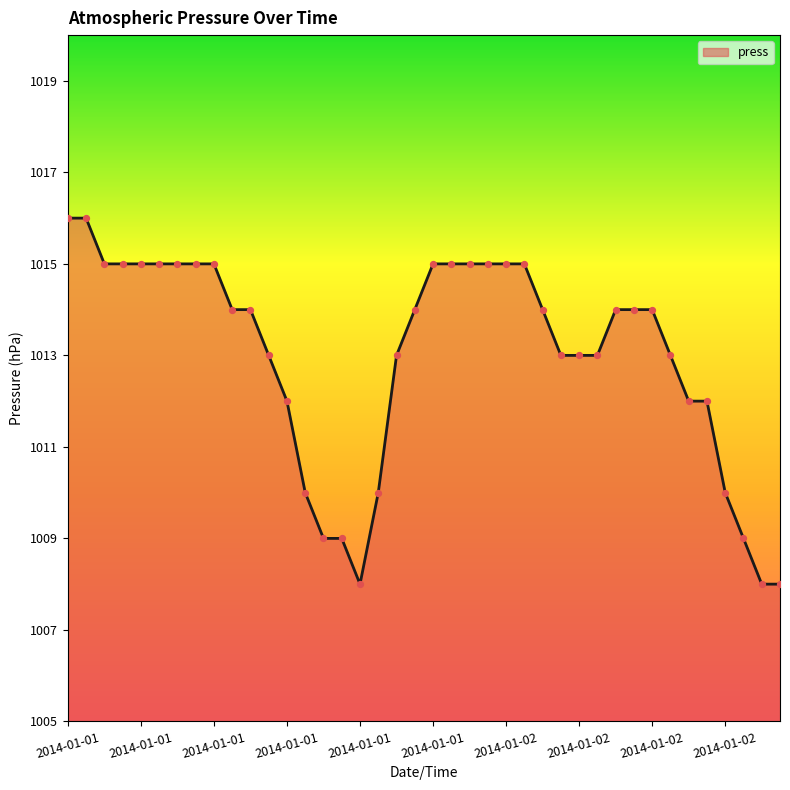

What is the difference between the maximum and minimum values?

8